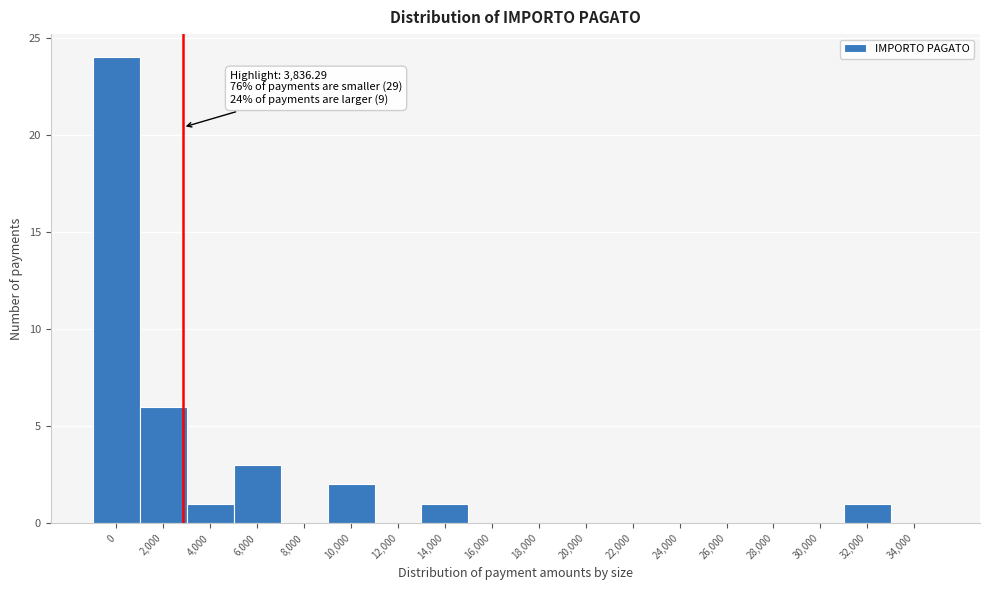

Reading left to right, what are all the values shown in this chart?

0=24	2,000=6	4,000=1	6,000=3	8,000=0	10,000=2	12,000=0	14,000=1	16,000=0	18,000=0	20,000=0	22,000=0	24,000=0	26,000=0	28,000=0	30,000=0	32,000=1	34,000=0